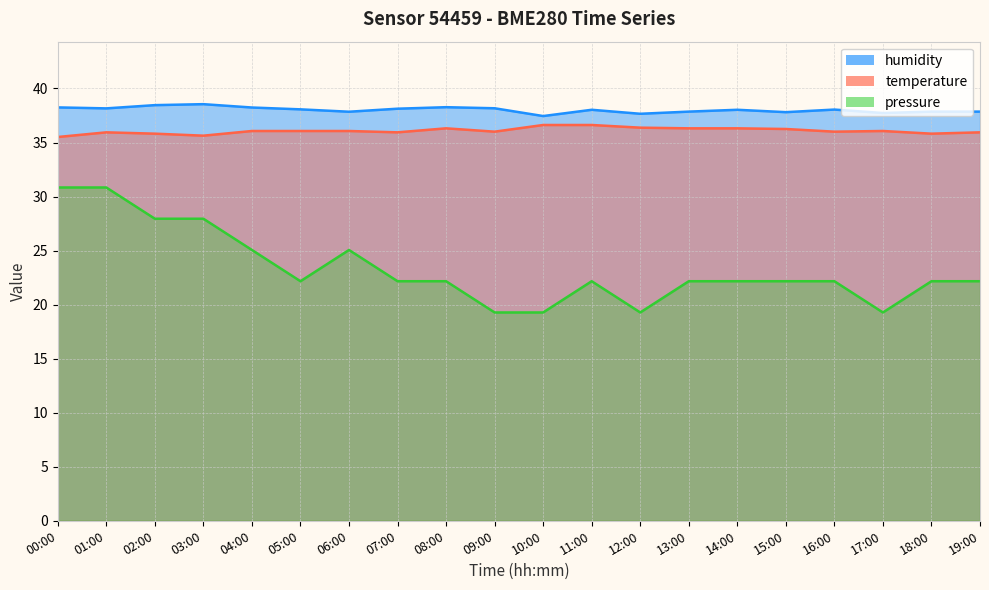

What is the value of the humidity point at the 5th from the left?

38.2